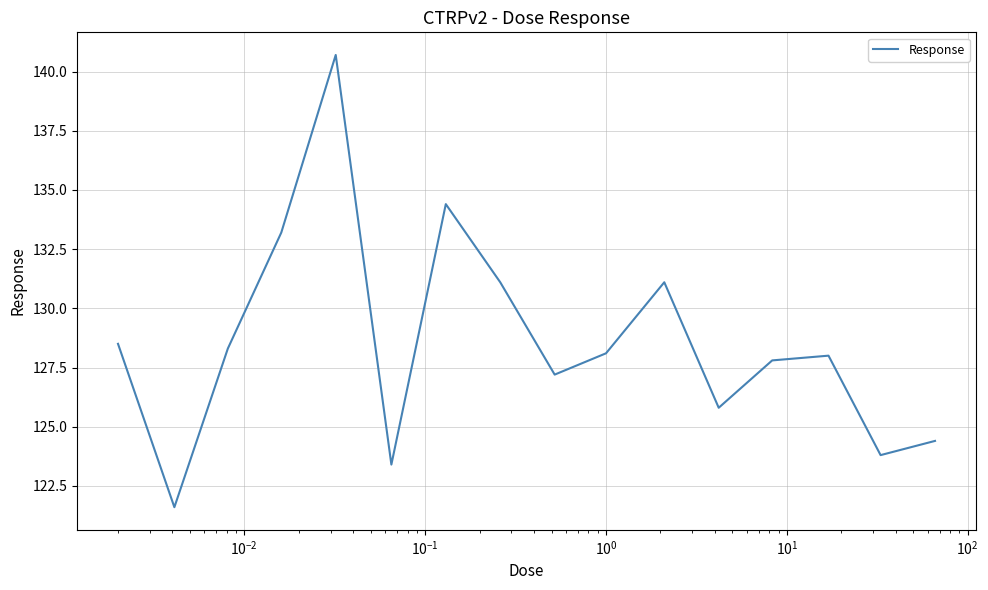

What is the minimum value shown in the chart?

121.6